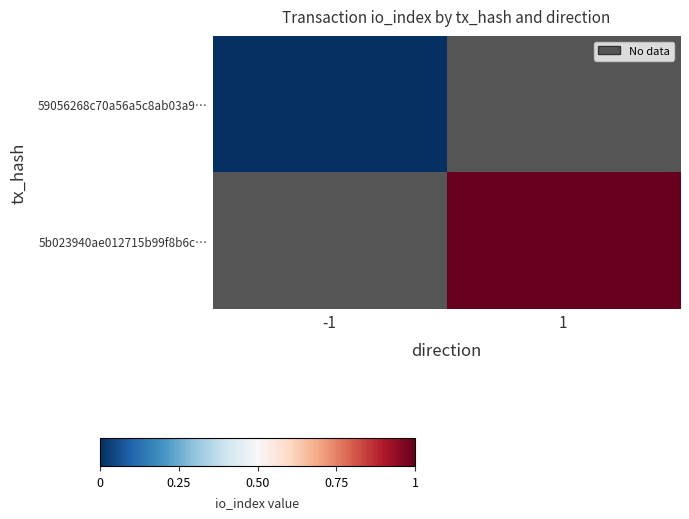

How many values in 5b023940ae012715b99f8b6c… are above zero?

1